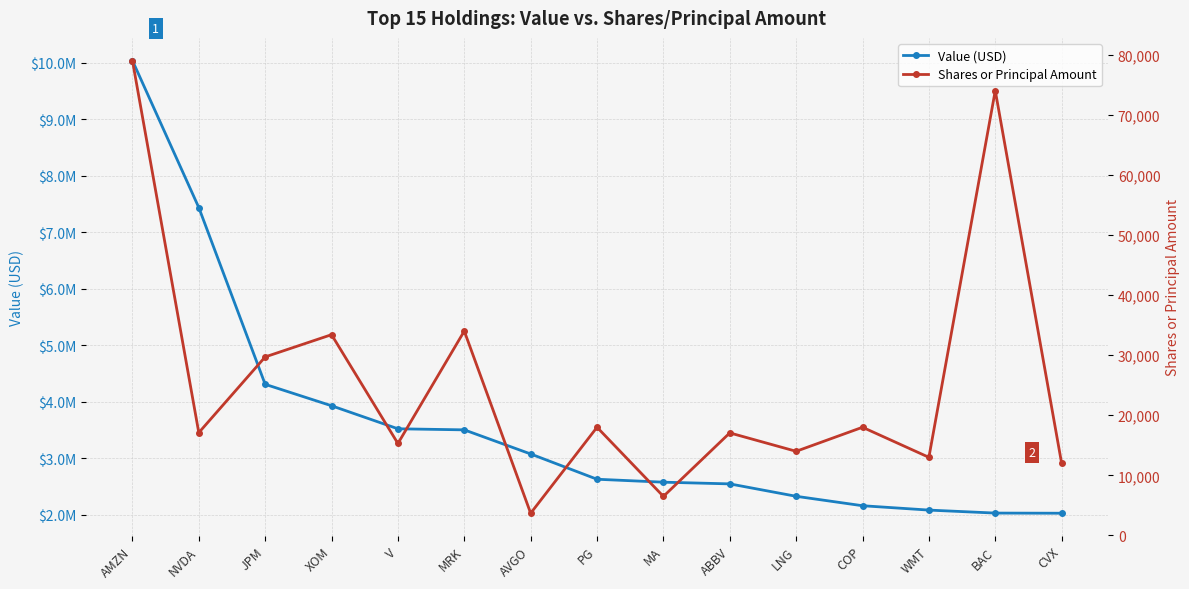

True or false: Value (USD) and Shares or Principal Amount intersect in this chart.

False